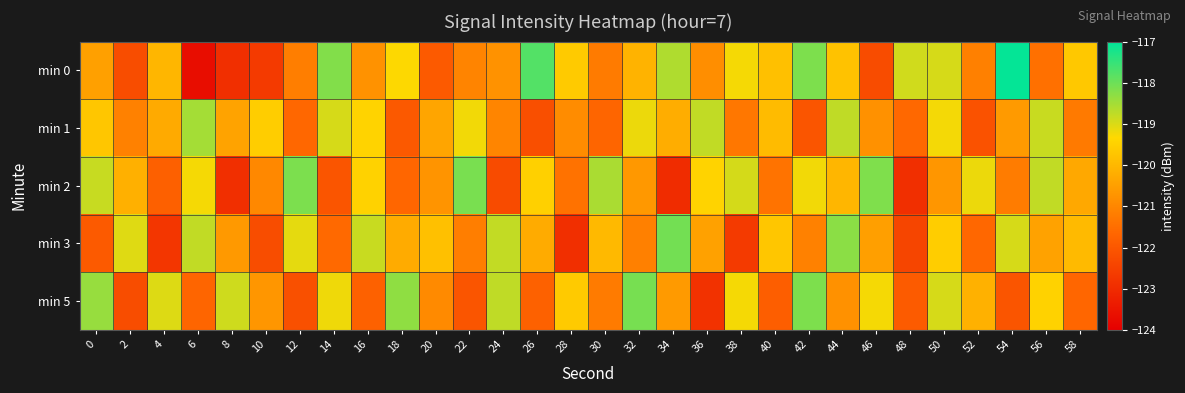

Reading right to left, list all the values displayed in this chart.

min 0: 58=-119.7	56=-121.5	54=-117.1	52=-121.1	50=-119.0	48=-118.9	46=-122.2	44=-119.8	42=-118.2	40=-119.8	38=-119.2	36=-120.8	34=-118.6	32=-120.1	30=-121.2	28=-119.6	26=-117.8	24=-120.8	22=-121.0	20=-121.9	18=-119.3	16=-120.8	14=-118.2	12=-121.2	10=-122.7	8=-122.9	6=-123.7	4=-120.0	2=-122.2	0=-120.5
min 1: 58=-121.2	56=-118.8	54=-120.6	52=-122.1	50=-119.2	48=-121.6	46=-120.8	44=-118.8	42=-122.0	40=-119.9	38=-121.3	36=-118.8	34=-120.2	32=-119.2	30=-121.7	28=-120.9	26=-122.2	24=-121.0	22=-119.2	20=-120.4	18=-121.9	16=-119.4	14=-119.0	12=-121.6	10=-119.6	8=-120.4	6=-118.5	4=-120.3	2=-121.1	0=-119.7
min 2: 58=-120.3	56=-118.8	54=-121.2	52=-119.2	50=-120.7	48=-122.9	46=-118.2	44=-120.0	42=-119.2	40=-121.4	38=-118.9	36=-119.4	34=-123.0	32=-120.6	30=-118.6	28=-121.4	26=-119.5	24=-122.3	22=-118.1	20=-120.7	18=-121.7	16=-119.5	14=-122.1	12=-118.1	10=-121.0	8=-122.9	6=-119.2	4=-121.8	2=-120.2	0=-118.8
min 3: 58=-119.9	56=-120.4	54=-119.0	52=-121.6	50=-119.6	48=-122.4	46=-120.5	44=-118.3	42=-121.1	40=-119.7	38=-122.7	36=-120.5	34=-118.1	32=-121.1	30=-120.0	28=-122.9	26=-120.2	24=-118.8	22=-121.2	20=-119.8	18=-120.2	16=-118.8	14=-121.6	12=-119.1	10=-122.2	8=-120.6	6=-118.8	4=-122.8	2=-119.0	0=-121.9
min 5: 58=-121.7	56=-119.5	54=-122.1	52=-120.1	50=-119.0	48=-121.9	46=-119.2	44=-120.8	42=-118.2	40=-121.8	38=-119.2	36=-122.8	34=-120.6	32=-118.1	30=-121.2	28=-119.6	26=-121.8	24=-118.8	22=-122.0	20=-120.9	18=-118.3	16=-121.8	14=-119.2	12=-122.2	10=-120.7	8=-118.9	6=-121.7	4=-119.0	2=-122.2	0=-118.4